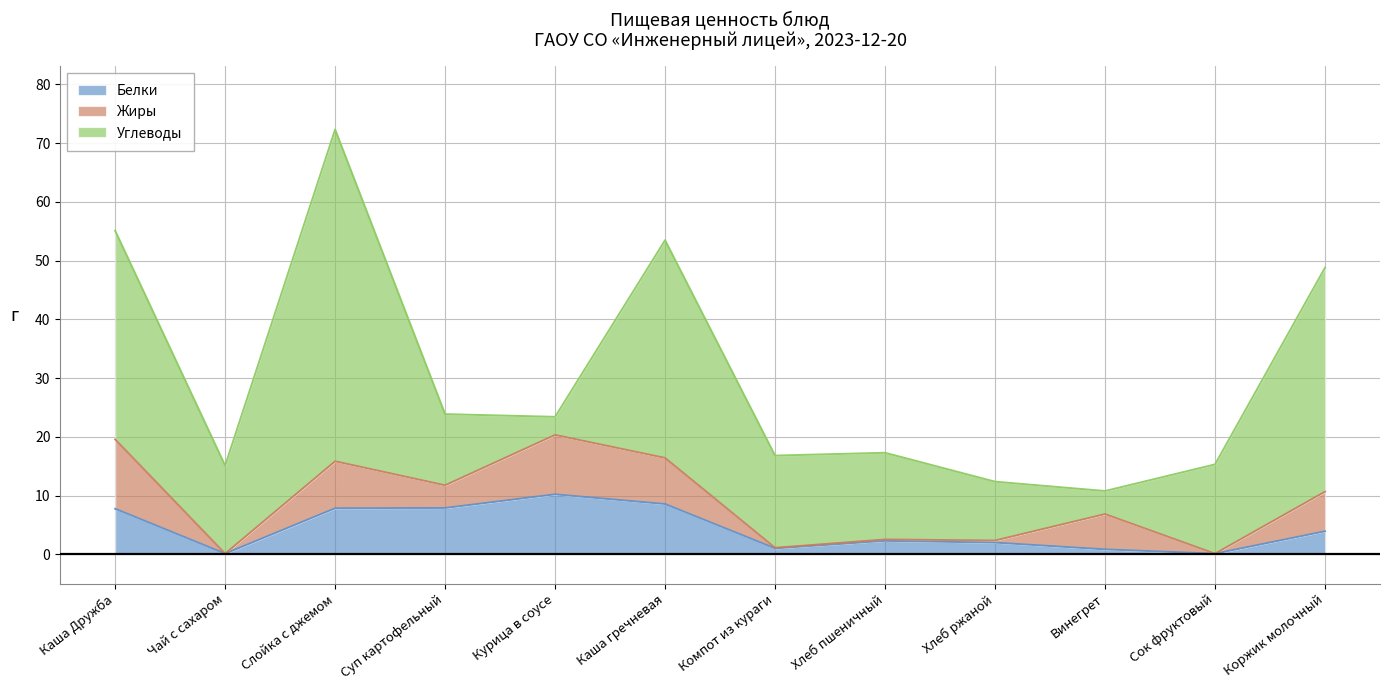

What is the label of the 11th point from the left?

Сок фруктовый